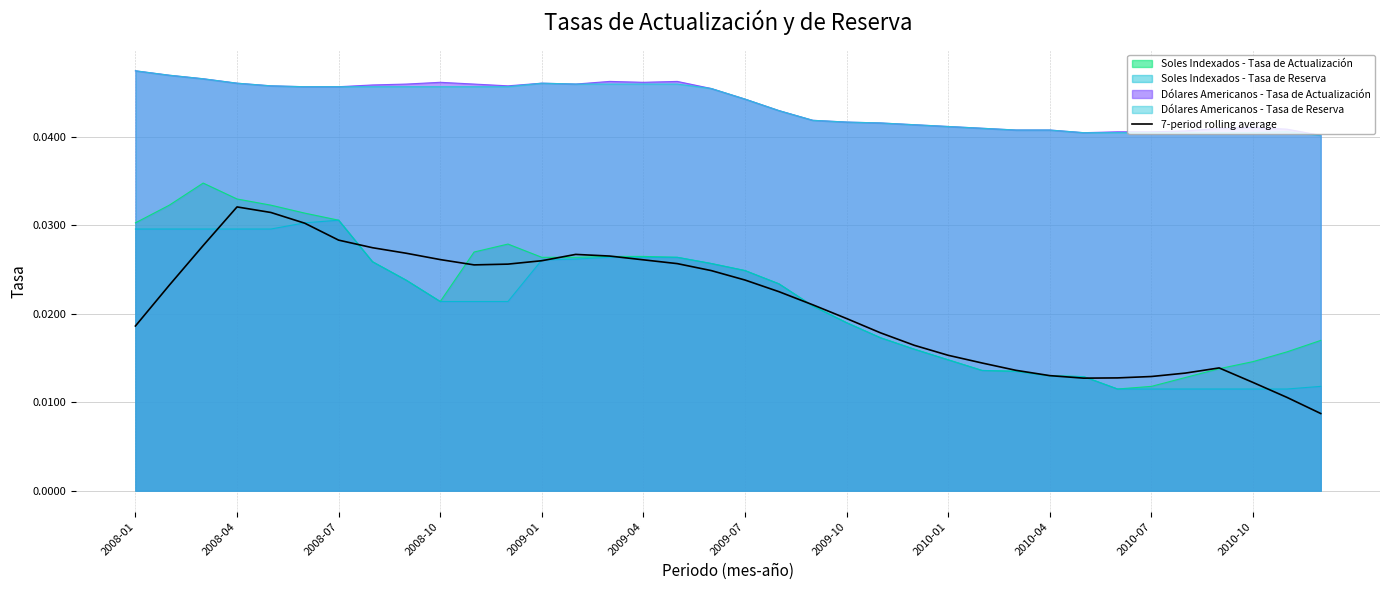

How many interior local valleys (lower than both neighbors) does the data have?

2